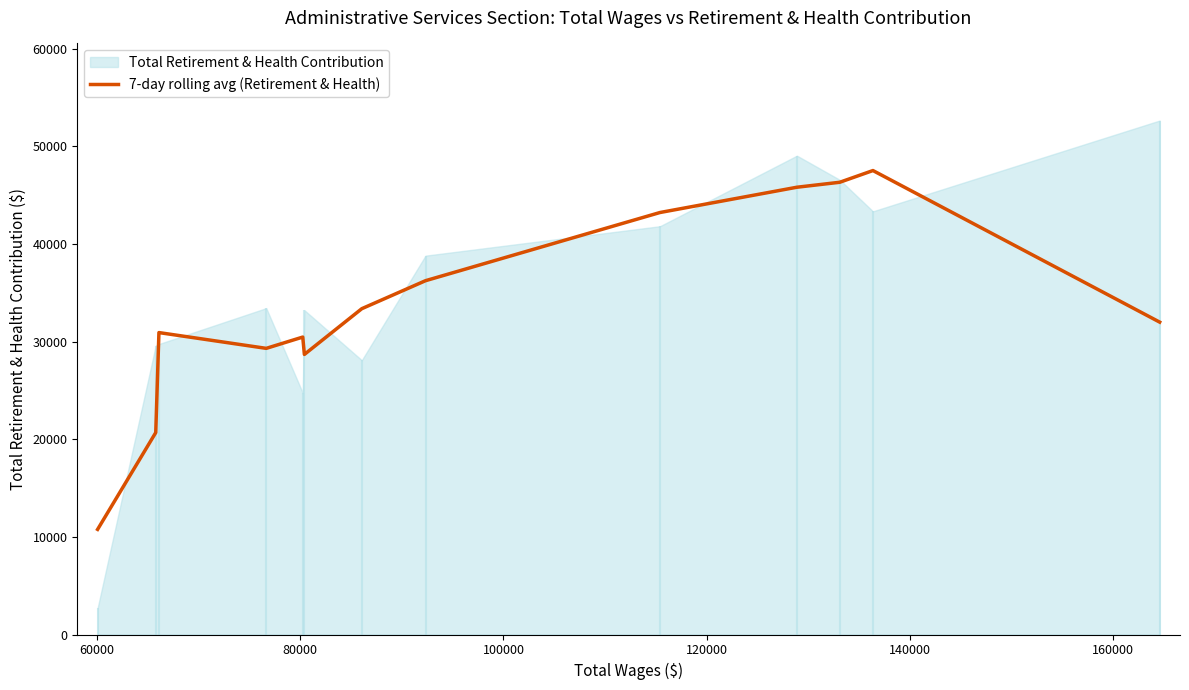

How many interior local peaks (higher than both neighbors) does the data have?

3